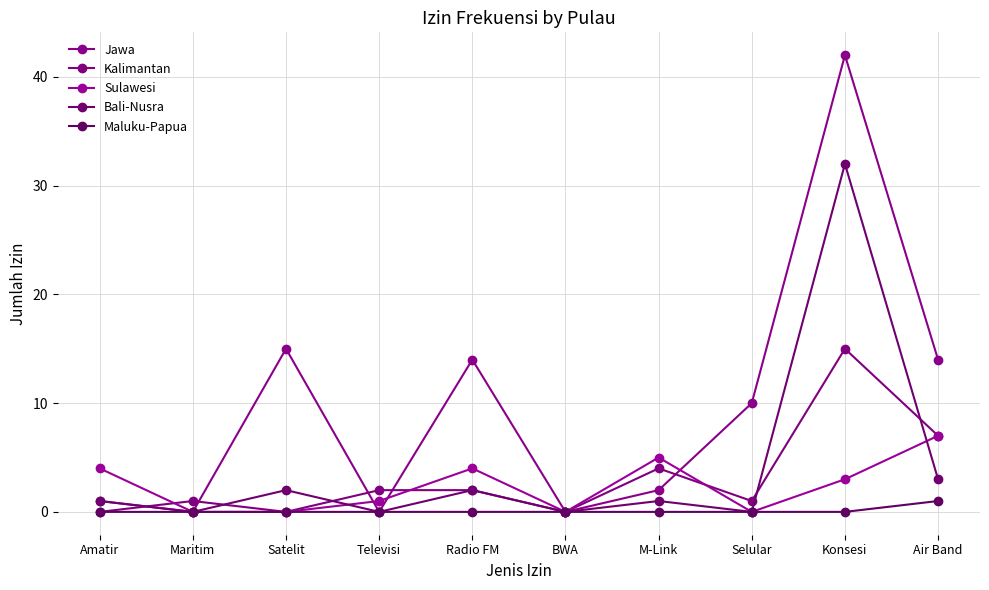

True or false: Sulawesi and Kalimantan intersect in this chart.

True